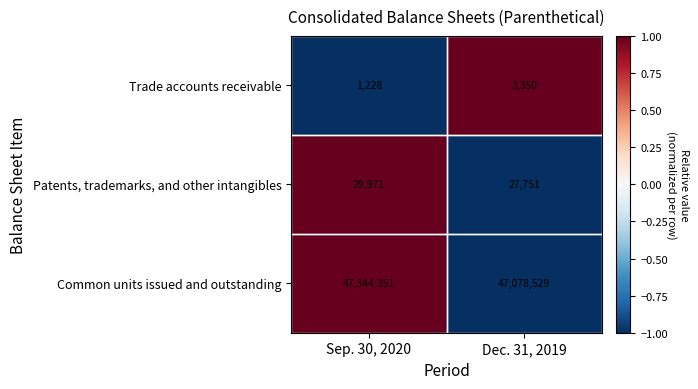

What is the difference between the maximum and minimum values in the Patents, trademarks, and other intangibles series?

2220